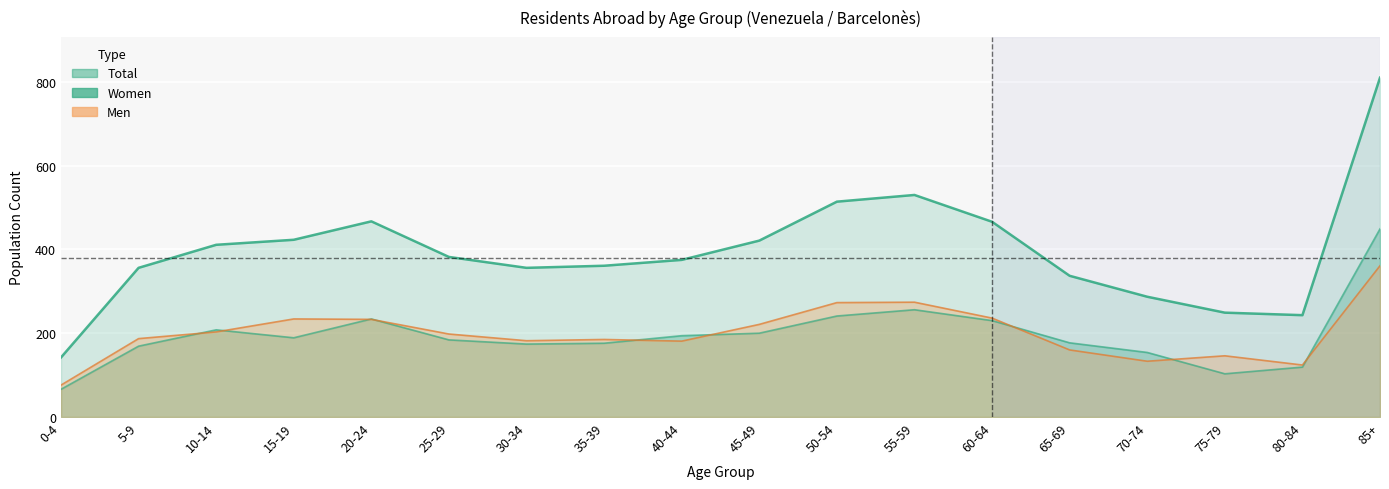

At which label is Total closest to 476?

20-24